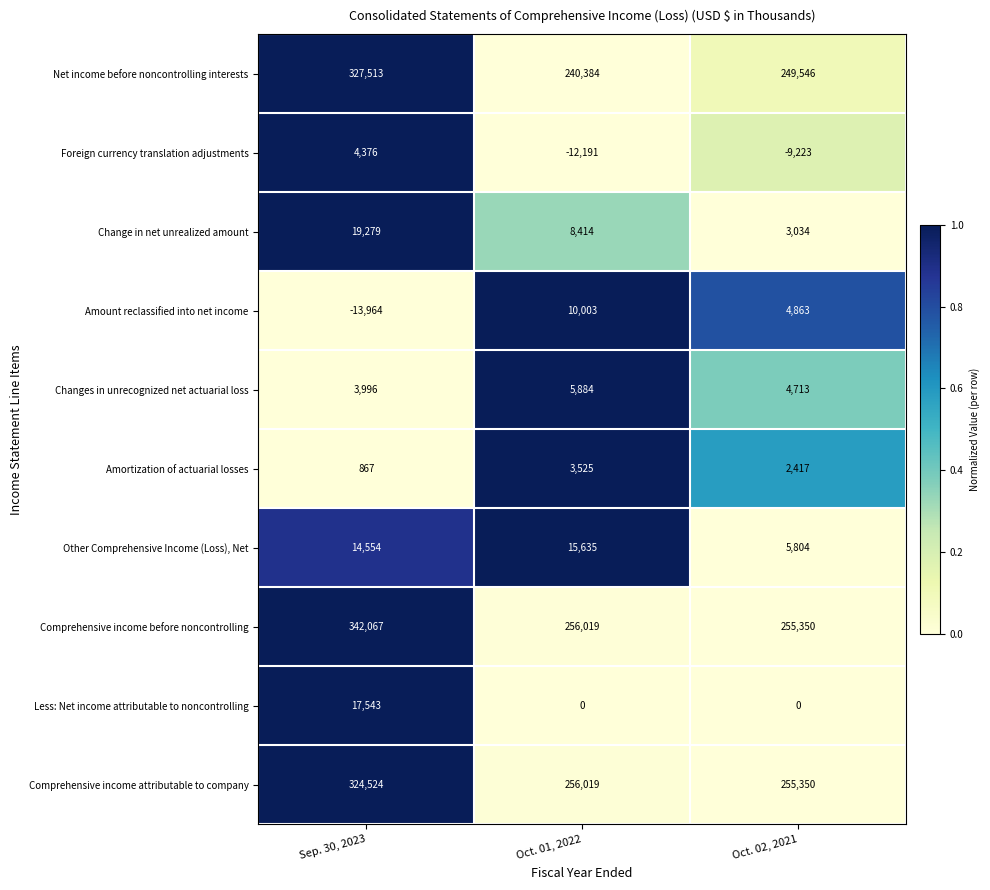

Which series has the widest spread of values?

Net income before noncontrolling interests